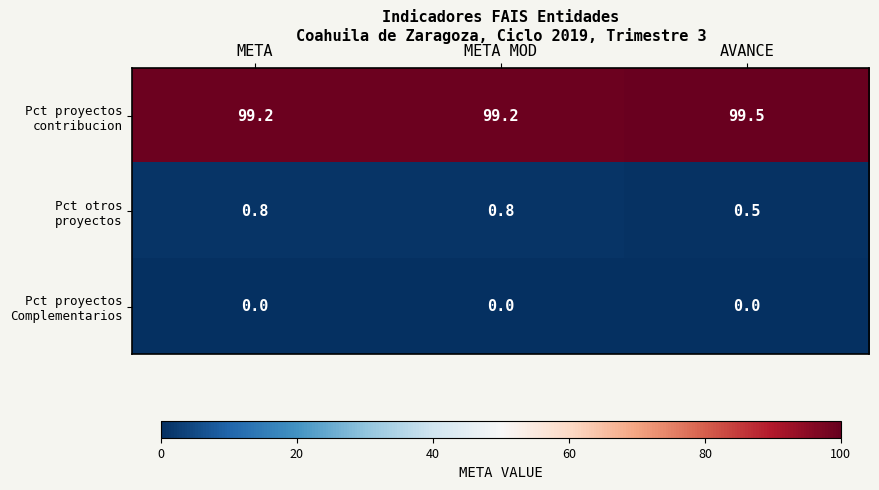

At which category does the chart reach its peak across all series?

AVANCE